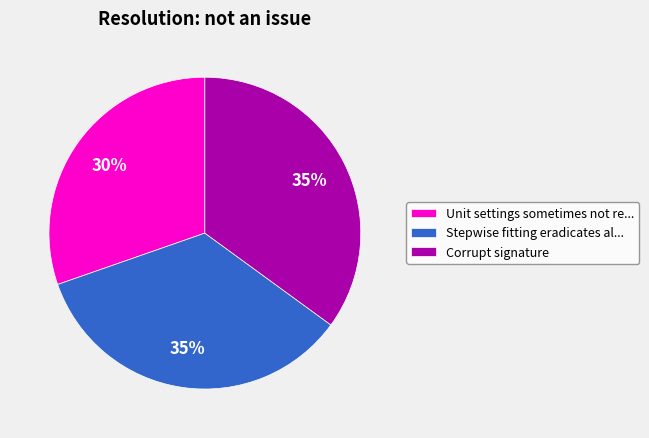

Approximately how many times larger is the value at Unit settings sometimes not re... compared to Stepwise fitting eradicates al...?

0.9